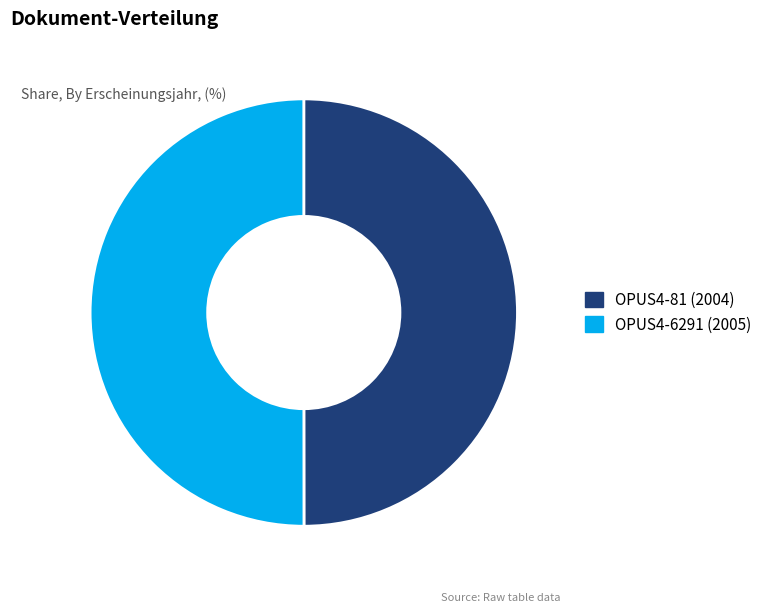

Do OPUS4-6291 and OPUS4-81 together represent more than half of the pie?

Yes